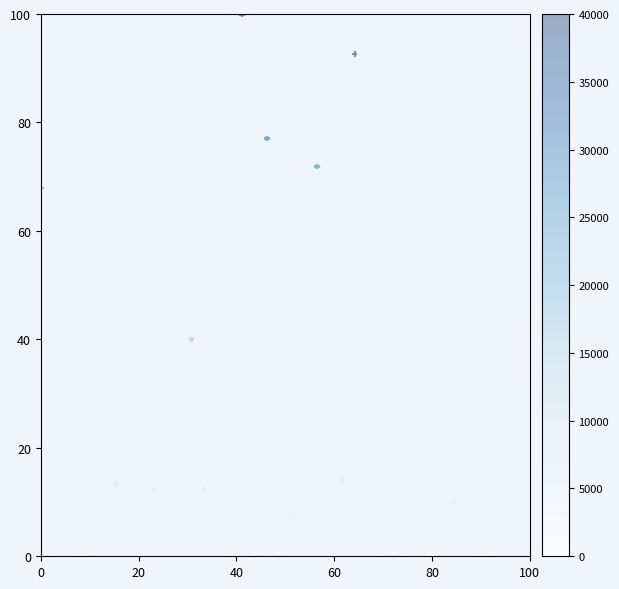

What is the range of Y values (max minus min)?

100.0